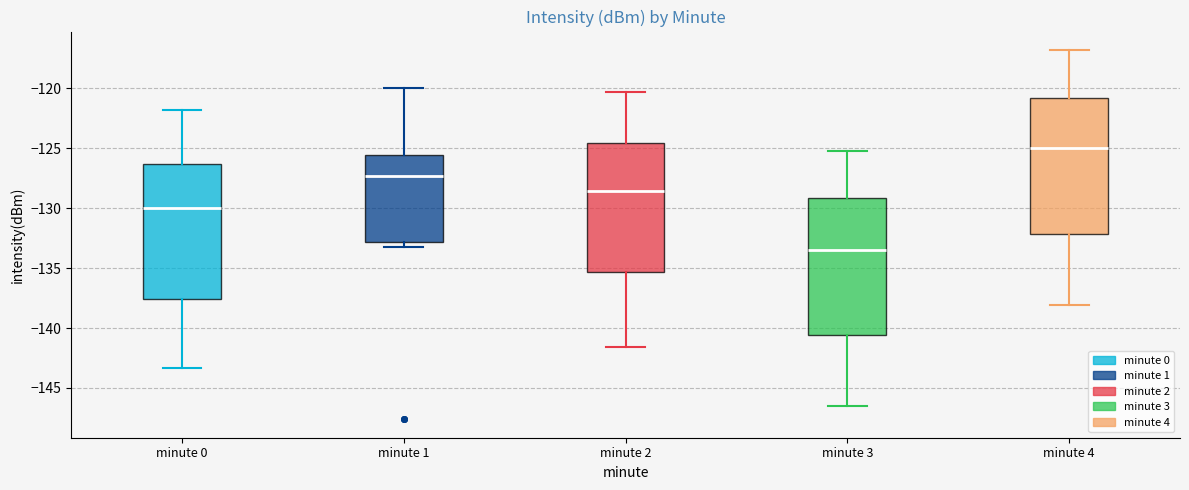

Reading left to right, read every box against the y-axis: the position of its median line, the range the box covers, and the ends of its whiskers. The values are not printed on the chart, so give them approximately, as read against the axis.

minute 0: median -130.0, box -137.5 to -126.5, whiskers -143.5 to -122.0
minute 1: median -127.5, box -133.0 to -125.5, whiskers -133.0 (just below the box's lower edge) to -120.0
minute 2: median -128.5, box -135.5 to -124.5, whiskers -141.5 to -120.5
minute 3: median -133.5, box -140.5 to -129.0, whiskers -146.5 to -125.0
minute 4: median -125.0, box -132.0 to -121.0, whiskers -138.0 to -117.0